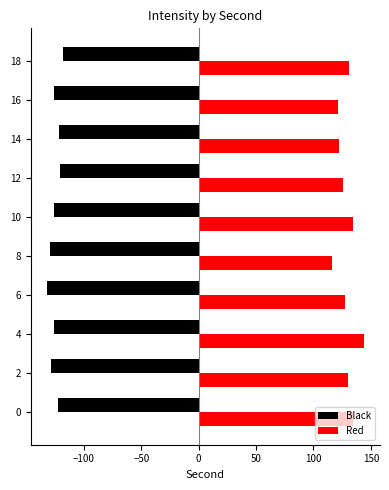

What is the difference between the second highest and second lowest values in the Red series?

13.2